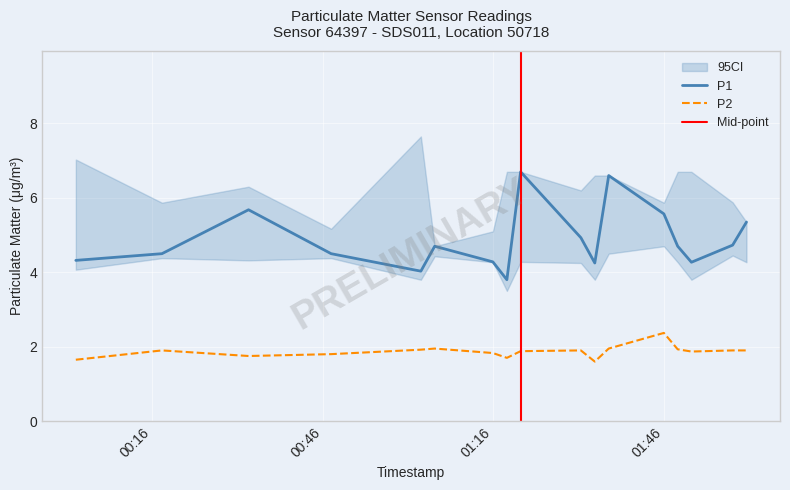

What is the maximum value for P2?

2.4